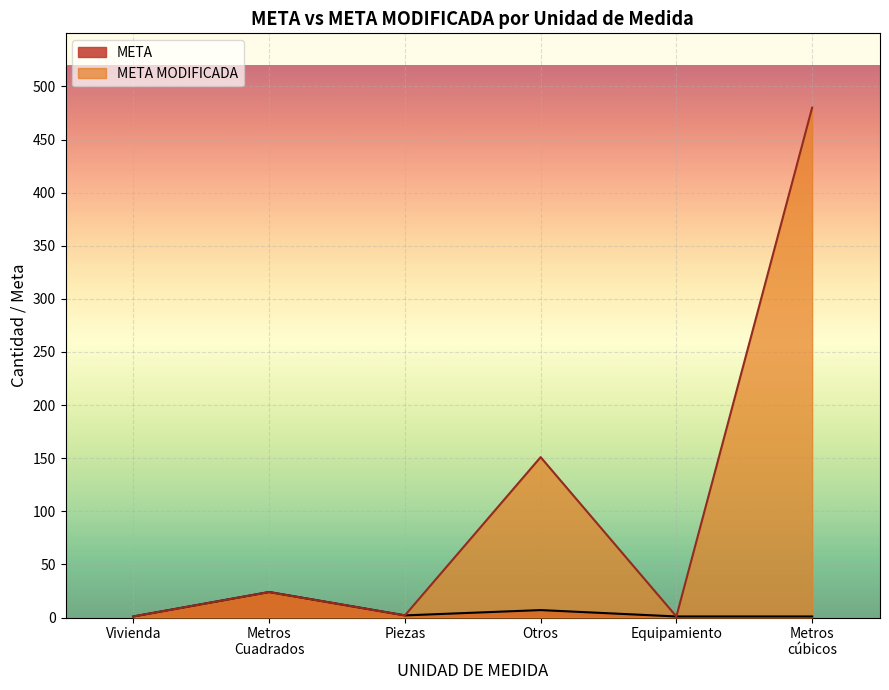

How many values exceed 1?

5